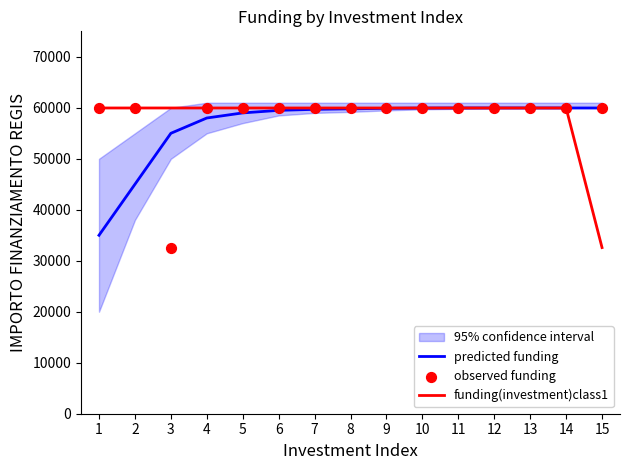

Which series has the widest spread of Y values?

funding(investment)class1